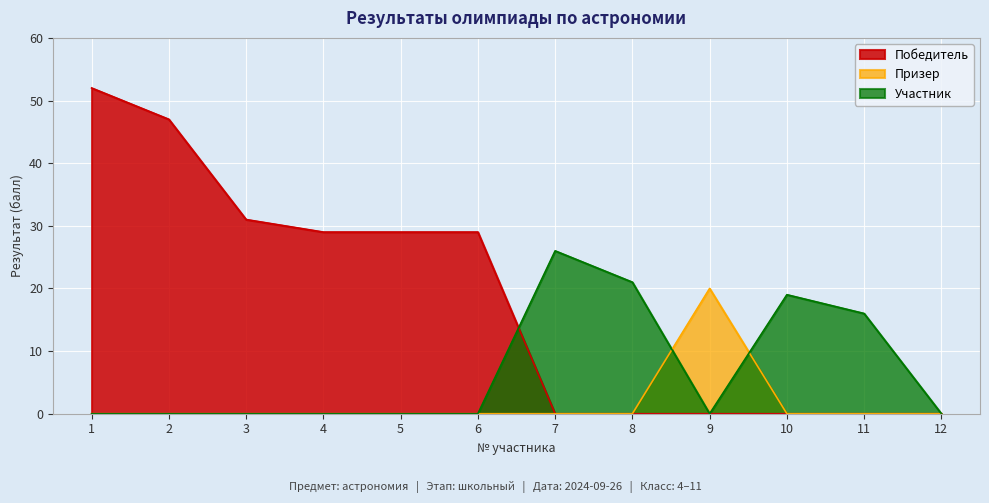

How many distinct data groups are displayed?

3